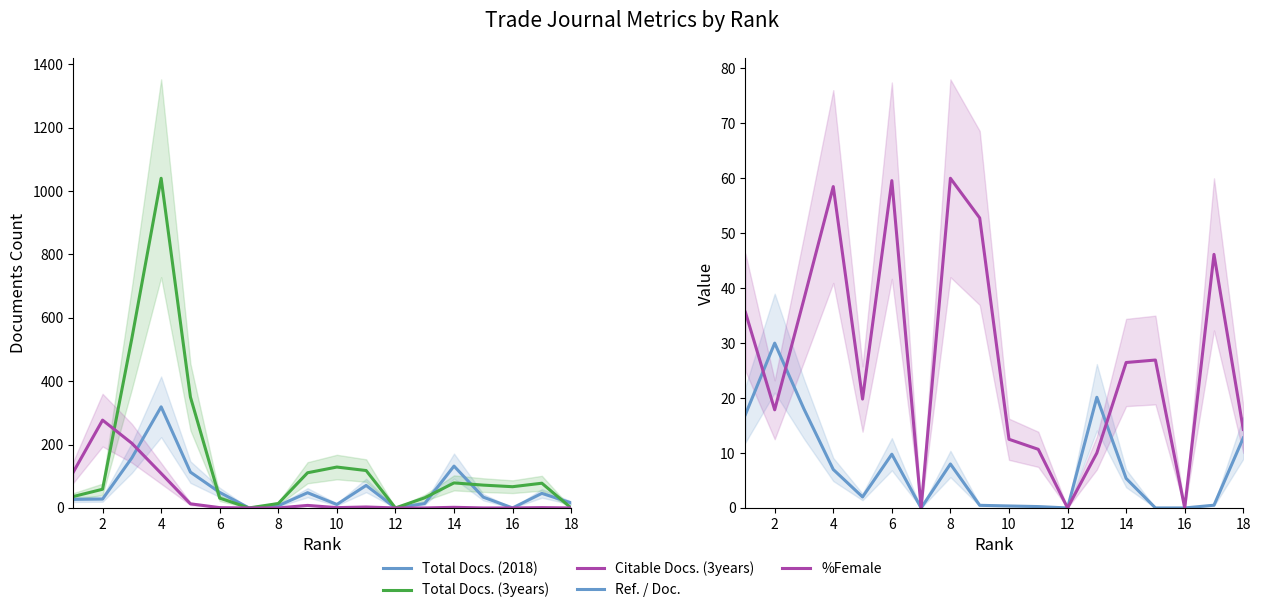

True or false: Citable Docs. (3years) and %Female intersect in this chart.

True